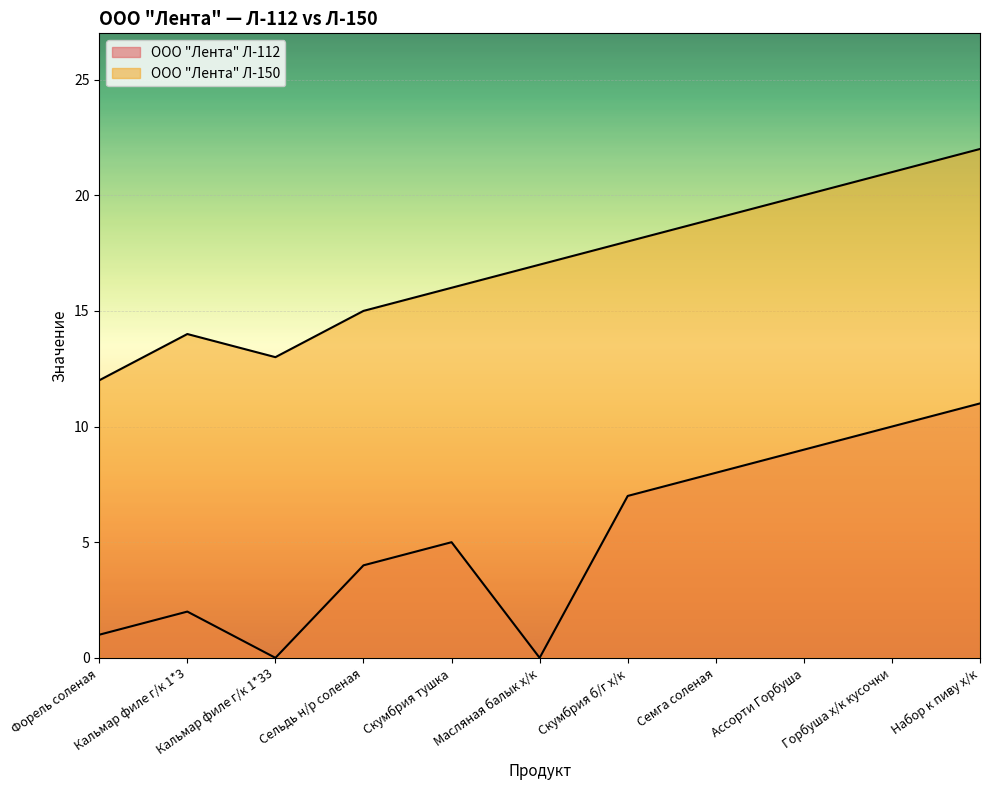

What is the sum of the ООО "Лента" Л-112 values at Семга соленая and Скумбрия б/г х/к?

15